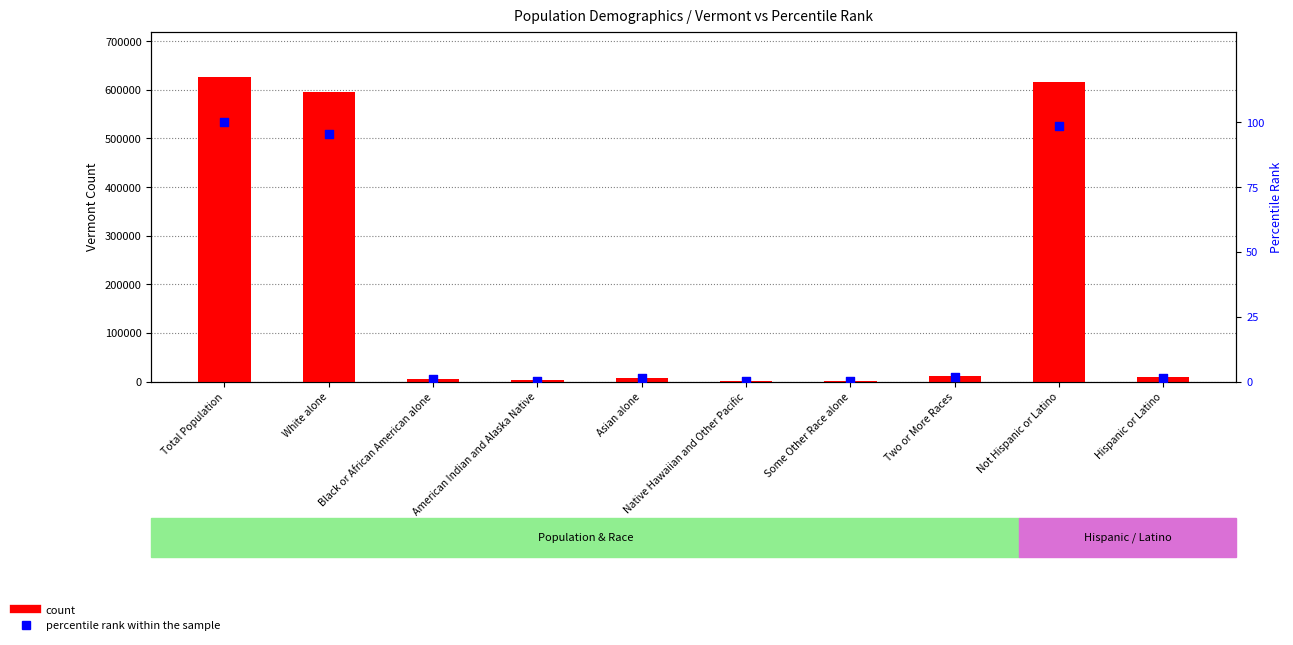

At which category is the sum across all series the highest?

Total Population